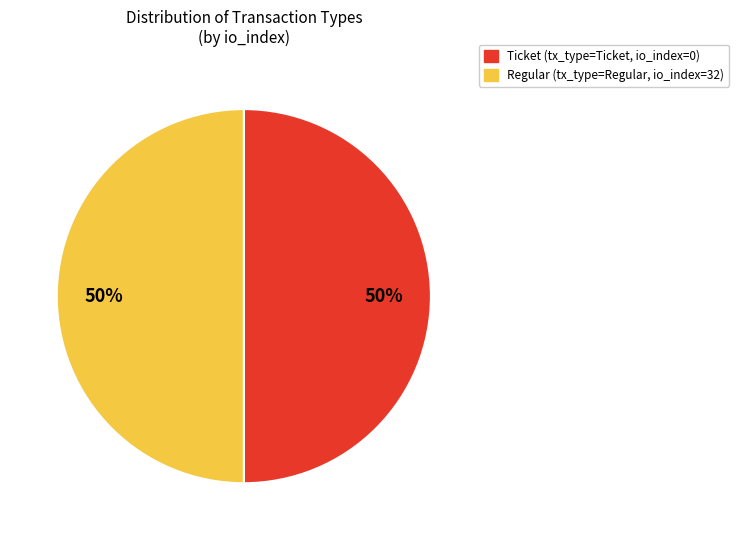

To the nearest percent, what is the average slice percentage?

50%